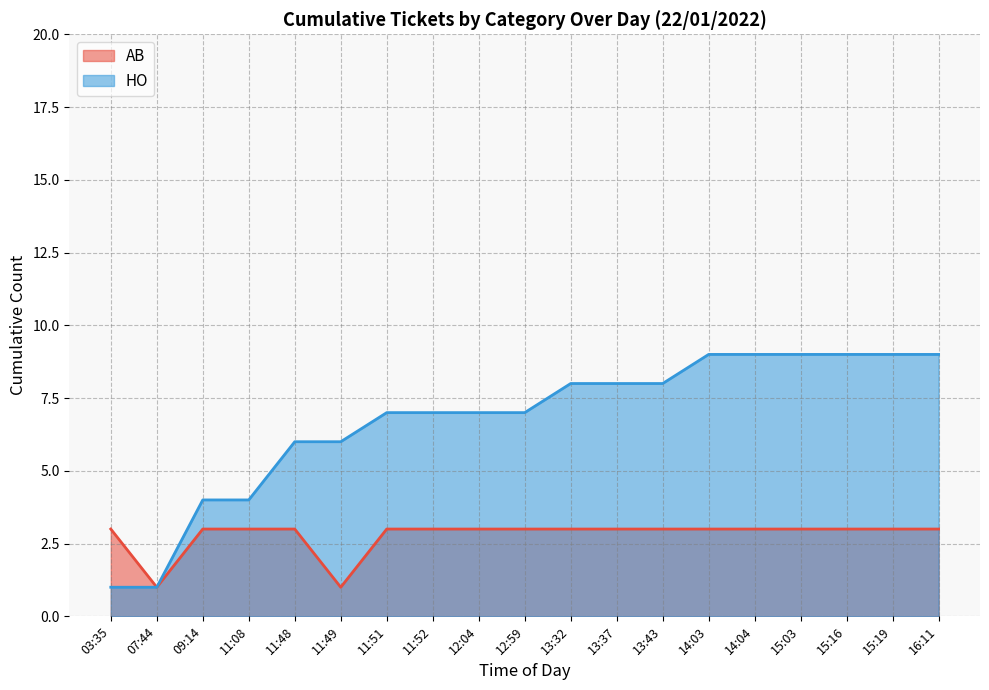

Reading left to right, list all the values displayed in this chart.

AB: 3	1	3	3	3	1	3	3	3	3	3	3	3	3	3	3	3	3	3
HO: 1	1	4	4	6	6	7	7	7	7	8	8	8	9	9	9	9	9	9